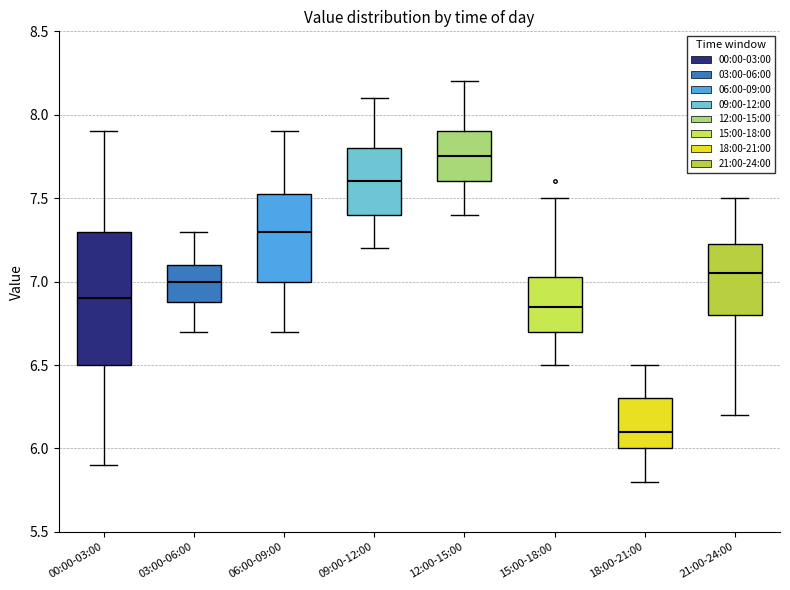

Reading left to right, transcribe this box plot: for each box, give where its median line is, the range the box spans, and where its two whiskers end, as read against the y-axis. The values are not printed on the chart, so give them approximately, as read against the axis.

00:00-03:00: median 6.90, box 6.50 to 7.30, whiskers 5.90 to 7.90
03:00-06:00: median 7.00, box 6.90 to 7.10, whiskers 6.70 to 7.30
06:00-09:00: median 7.30, box 7.00 to 7.55, whiskers 6.70 to 7.90
09:00-12:00: median 7.60, box 7.40 to 7.80, whiskers 7.20 to 8.10
12:00-15:00: median 7.75, box 7.60 to 7.90, whiskers 7.40 to 8.20
15:00-18:00: median 6.85, box 6.70 to 7.05, whiskers 6.50 to 7.50
18:00-21:00: median 6.10, box 6.00 to 6.30, whiskers 5.80 to 6.50
21:00-24:00: median 7.05, box 6.80 to 7.25, whiskers 6.20 to 7.50